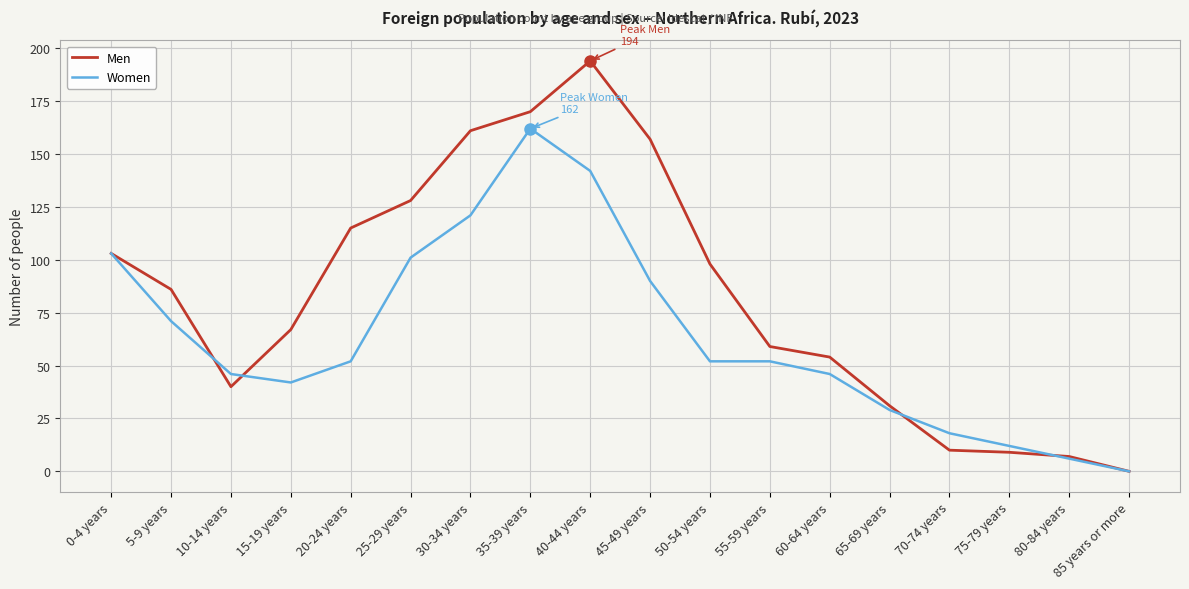

Where is the first local minimum for Women?

15-19 years